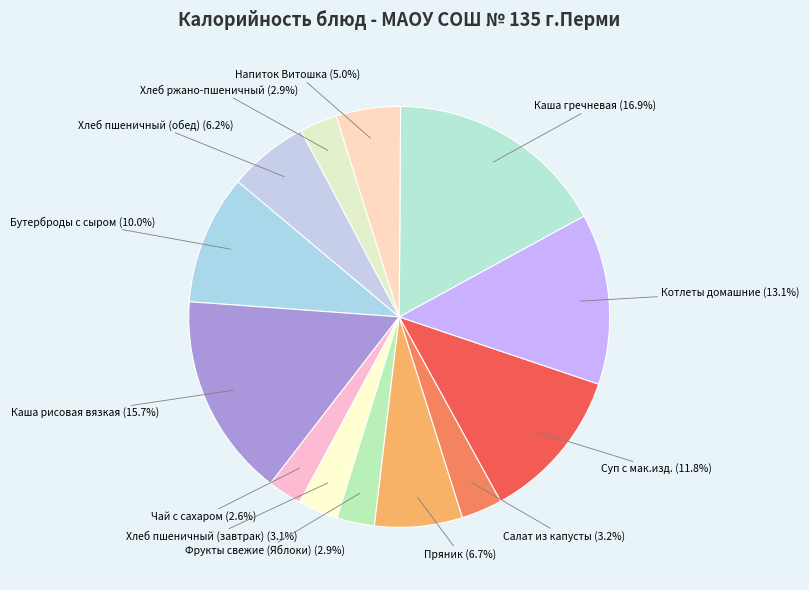

What is the total percentage of Пряник and Фрукты свежие (Яблоки)?

9.6%